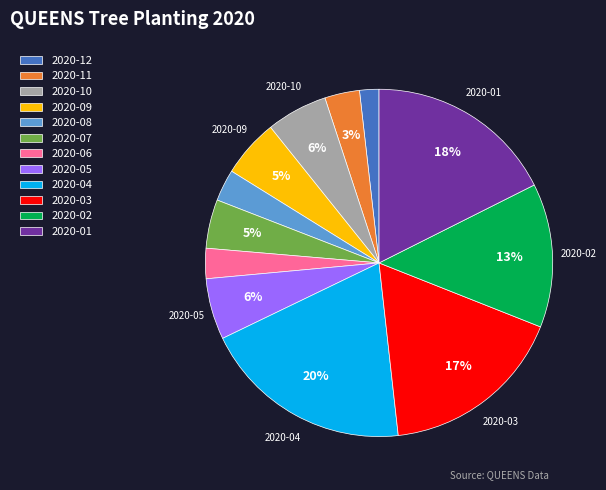

Is 2020-05 the majority of the pie?

No